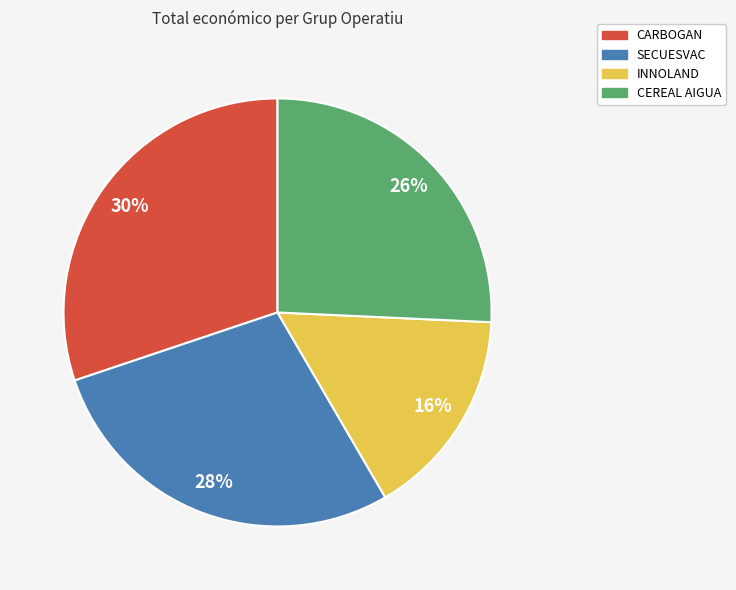

What percentage is the CARBOGAN slice, to the nearest percent?

30%